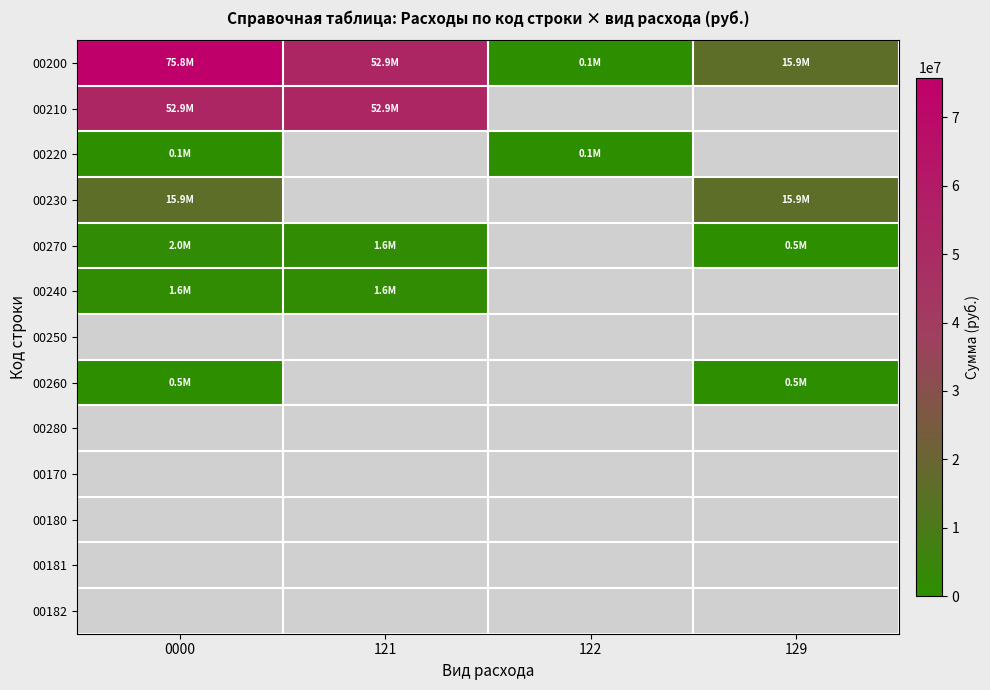

Where is 00260 nearest to the value 467320?

0000